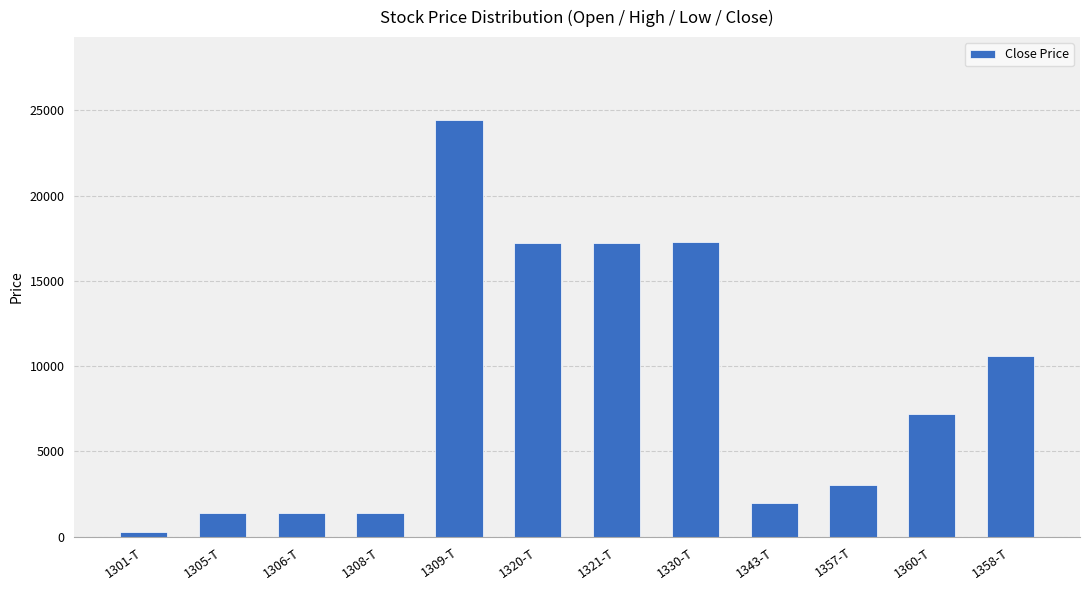

What is the sum of the values at 1306-T and 1357-T?

4389